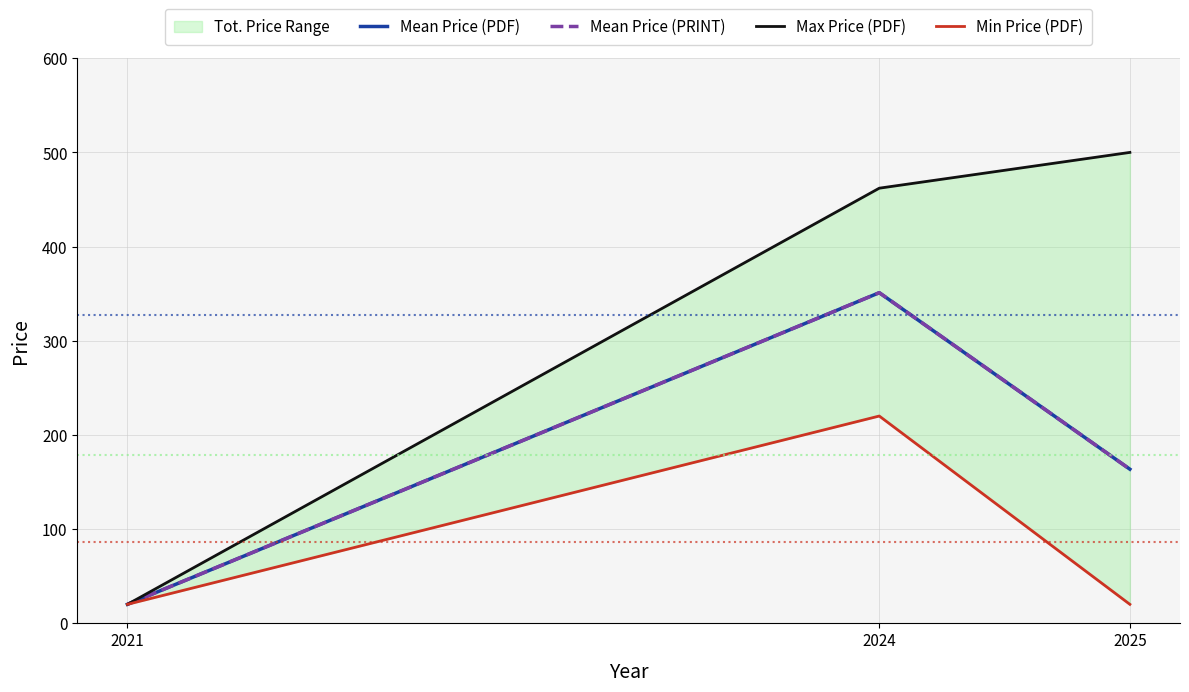

Between 2025 and 2024, which is larger?

2024